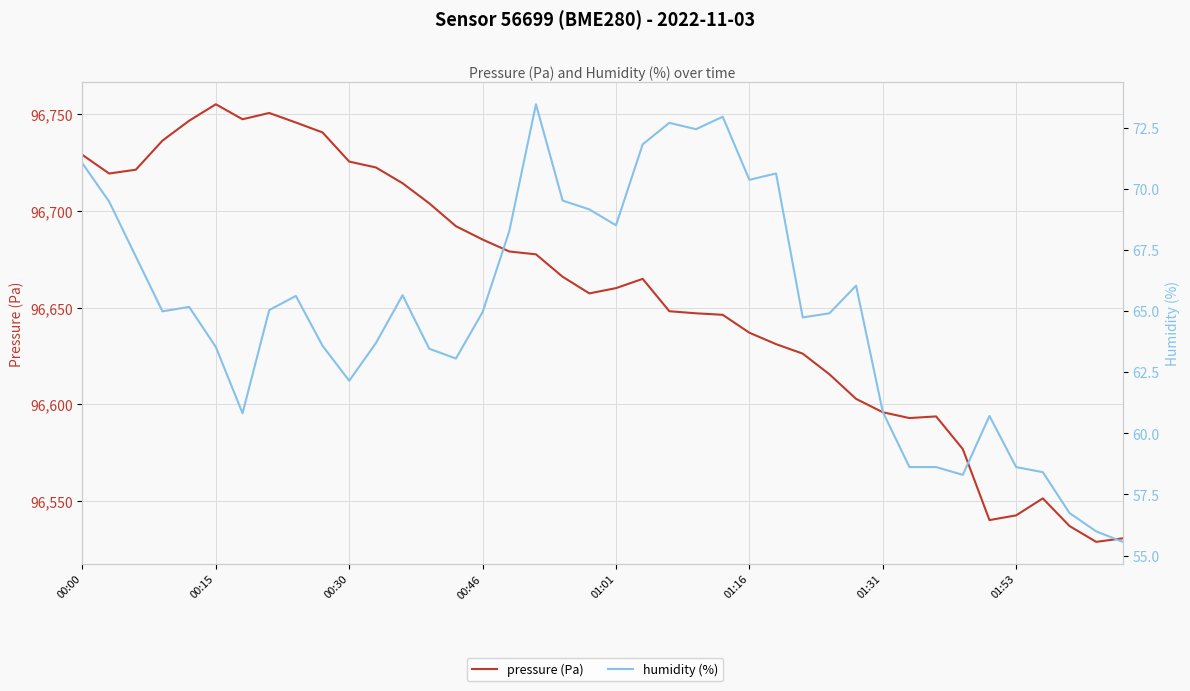

Which series changed the most between 01:16 and 38?

pressure (Pa)